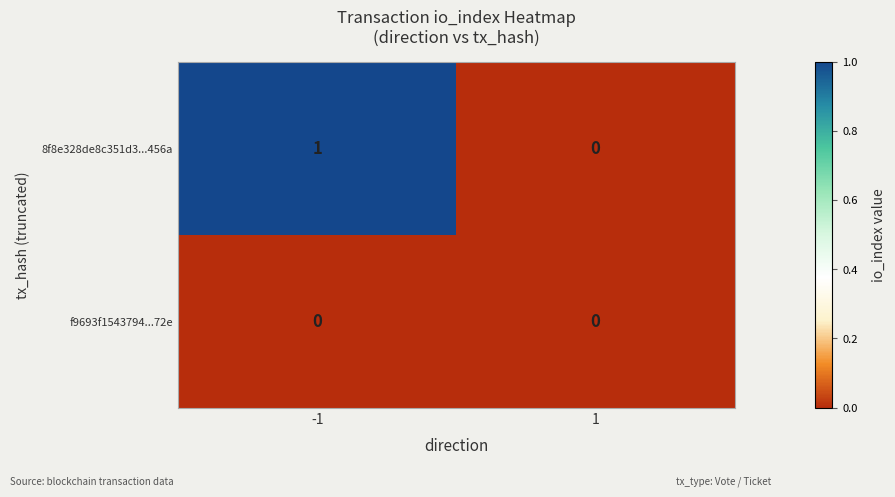

Is the value of 8f8e328de8c351d3...456a at -1 greater than the value of f9693f1543794...72e at -1?

Yes